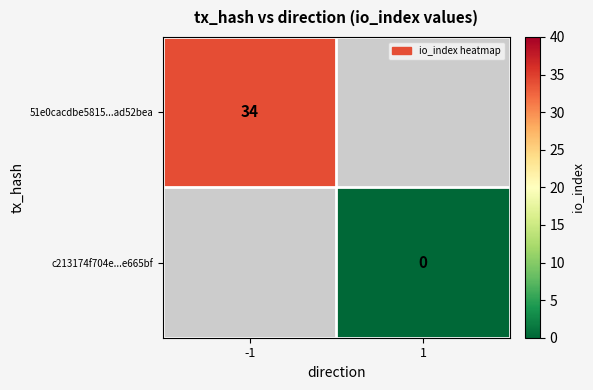

How many distinct data groups are displayed?

2